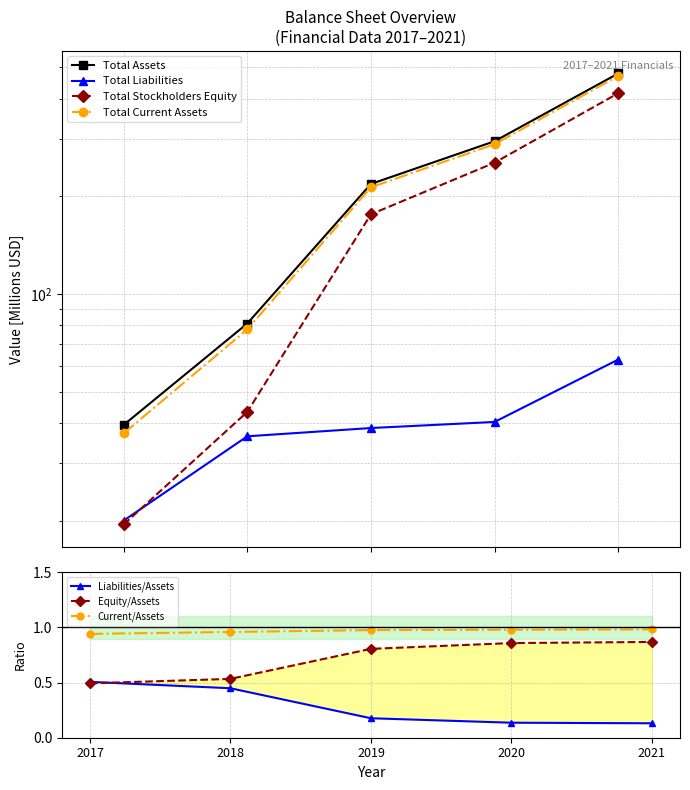

Reading left to right, list all the values displayed in this chart.

Total Assets: 2017=39.4	2018=81.1	2019=218.4	2020=295.8	2021=478.5
Total Liabilities: 2017=20.0	2018=36.4	2019=38.6	2020=40.3	2021=62.7
Total Stockholders Equity: 2017=19.5	2018=43.3	2019=176.1	2020=254.0	2021=415.8
Total Current Assets: 2017=37.1	2018=77.8	2019=213.2	2020=289.6	2021=470.1